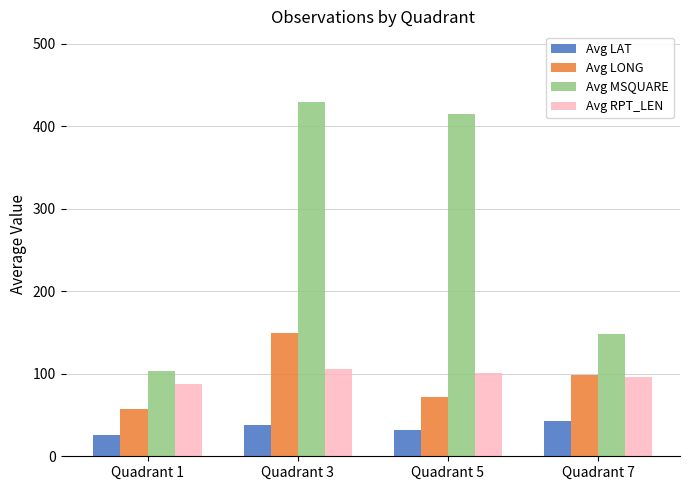

What is the maximum value for Avg LAT?

42.4